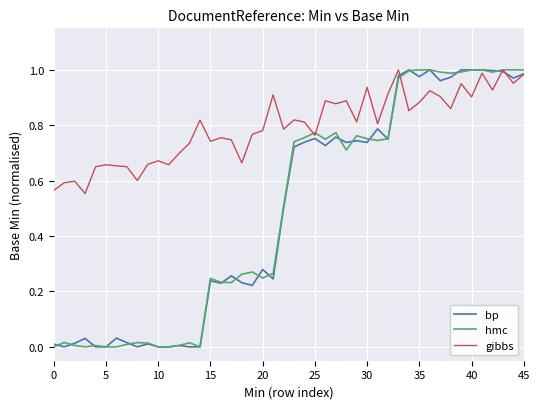

Which series has the largest total across all categories?

gibbs